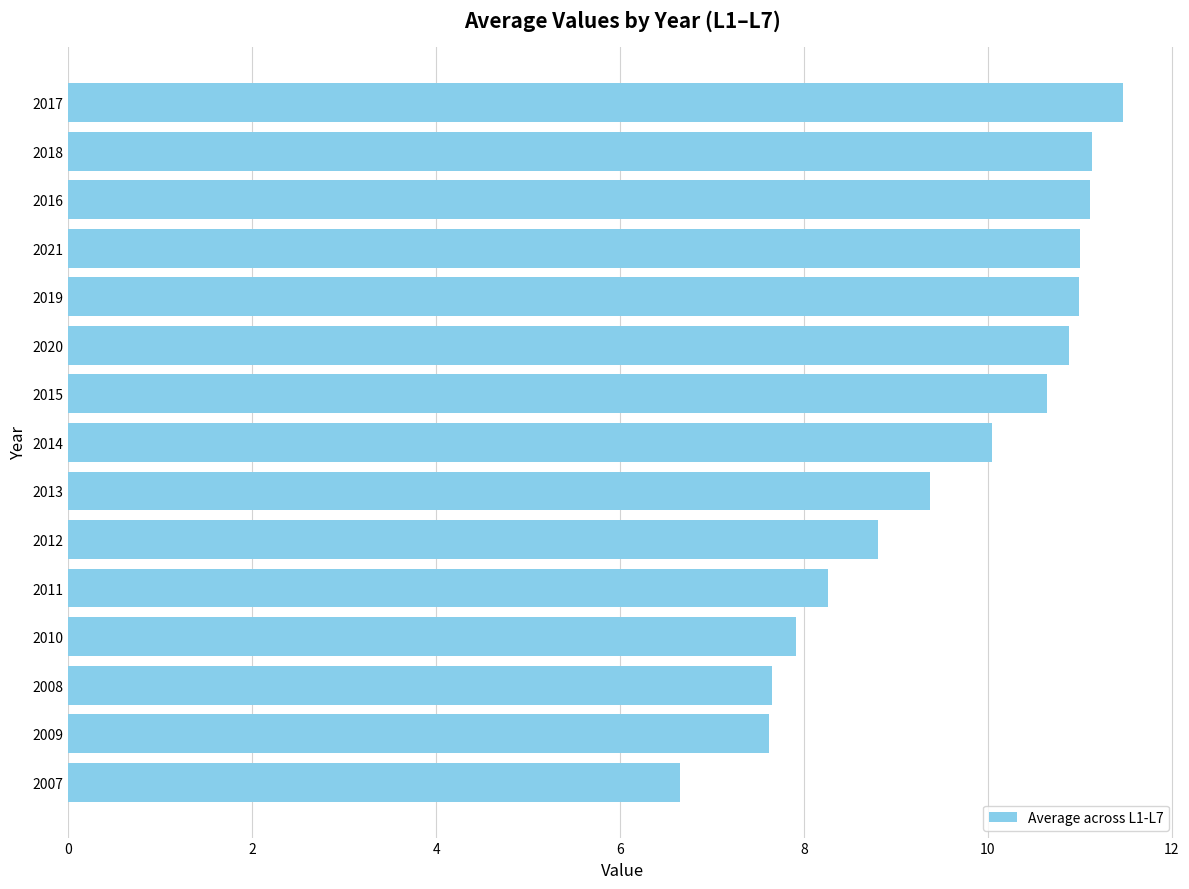

How many bars are there in total?

15